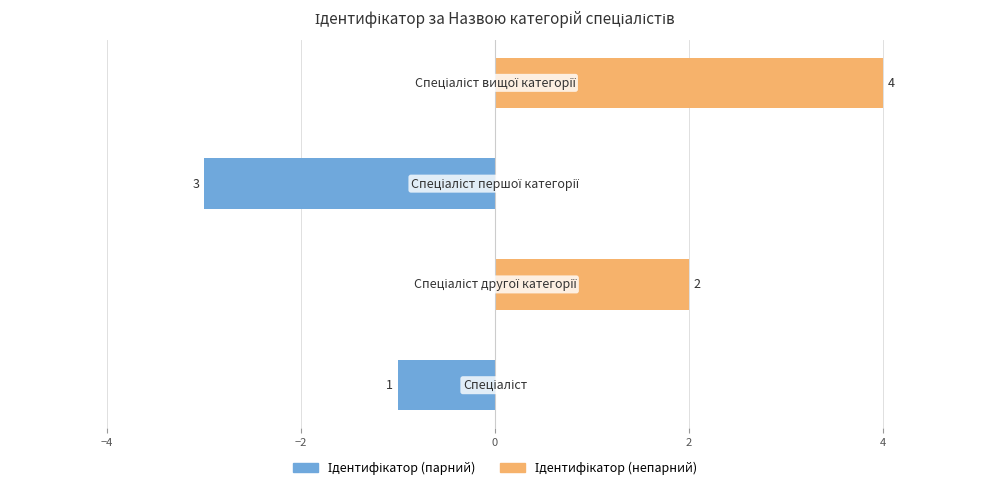

Reading left to right, what are all the values shown in this chart?

Ідентифікатор (парний): -1	0	-3	0
Ідентифікатор (непарний): 0	2	0	4